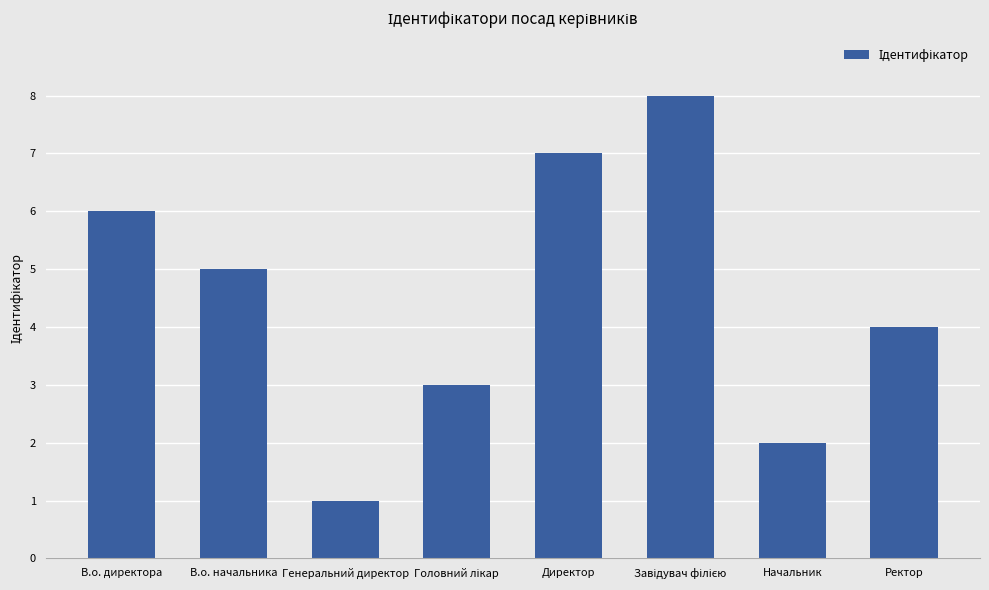

What is the greatest value displayed?

8